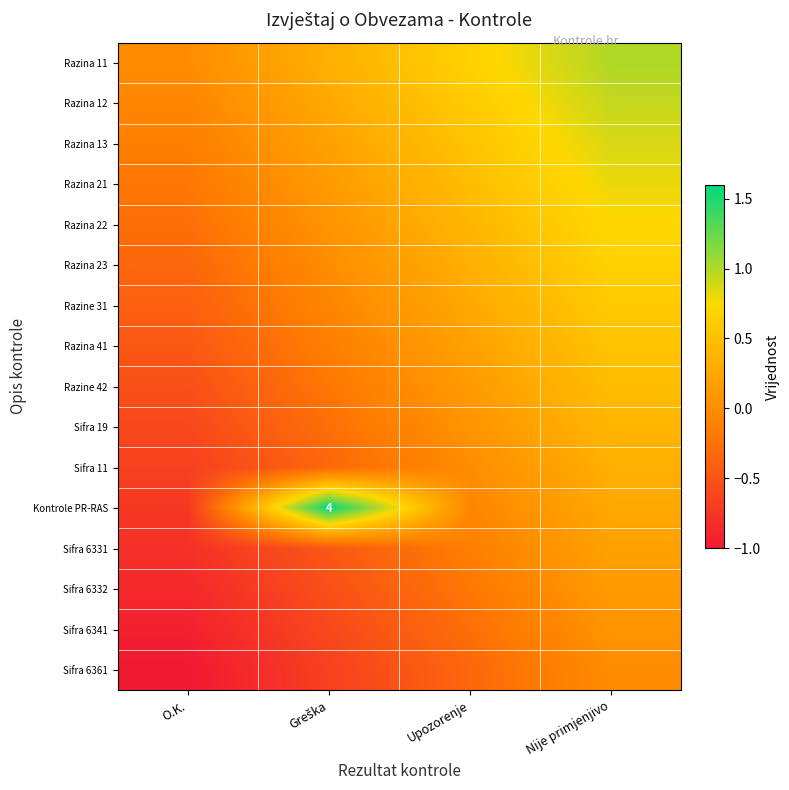

What is the total value across all series at Upozorenje?

2.7